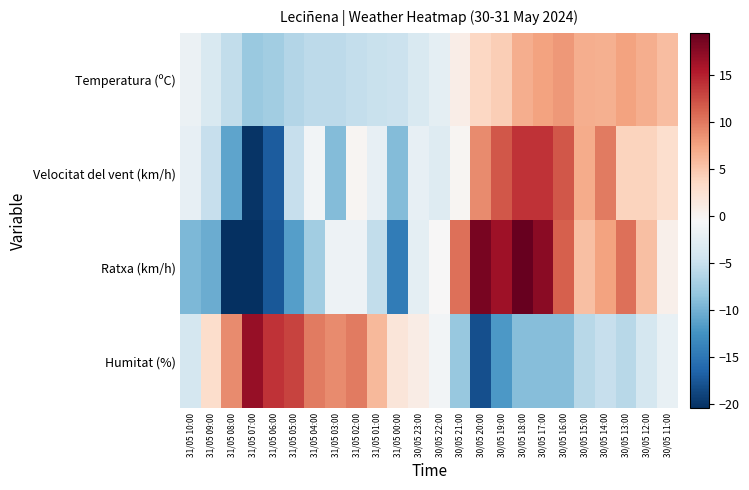

How many categories are shown in the chart?

24